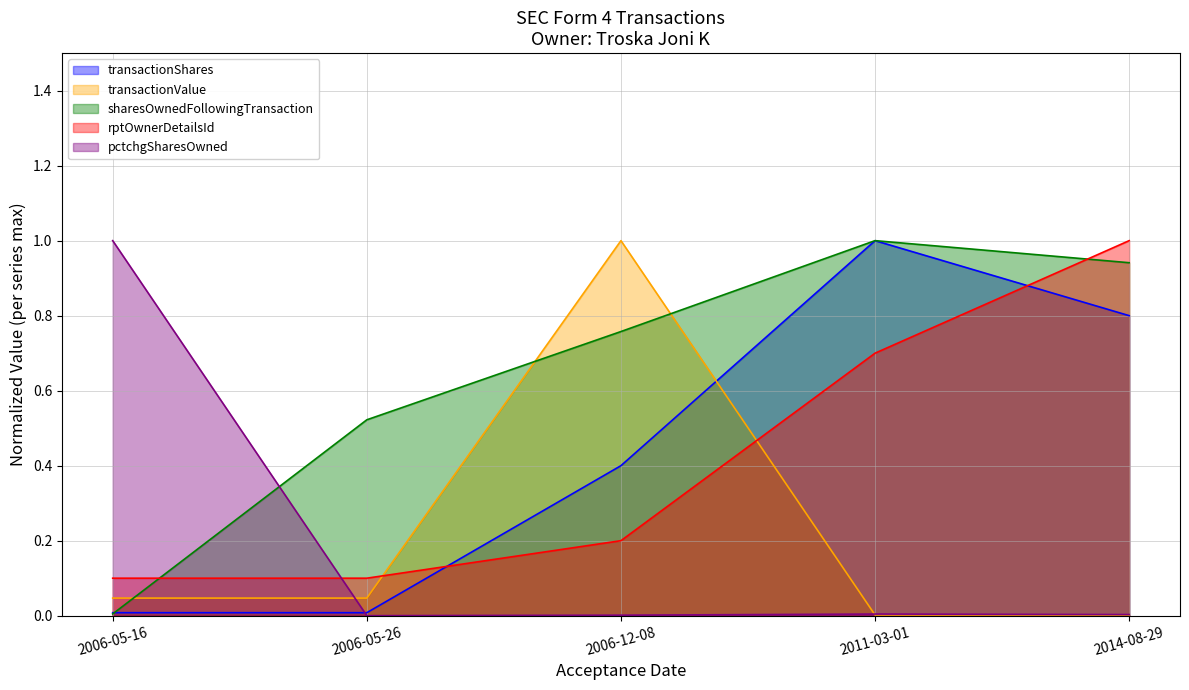

What is the label of the 3rd point from the right?

2006-12-08